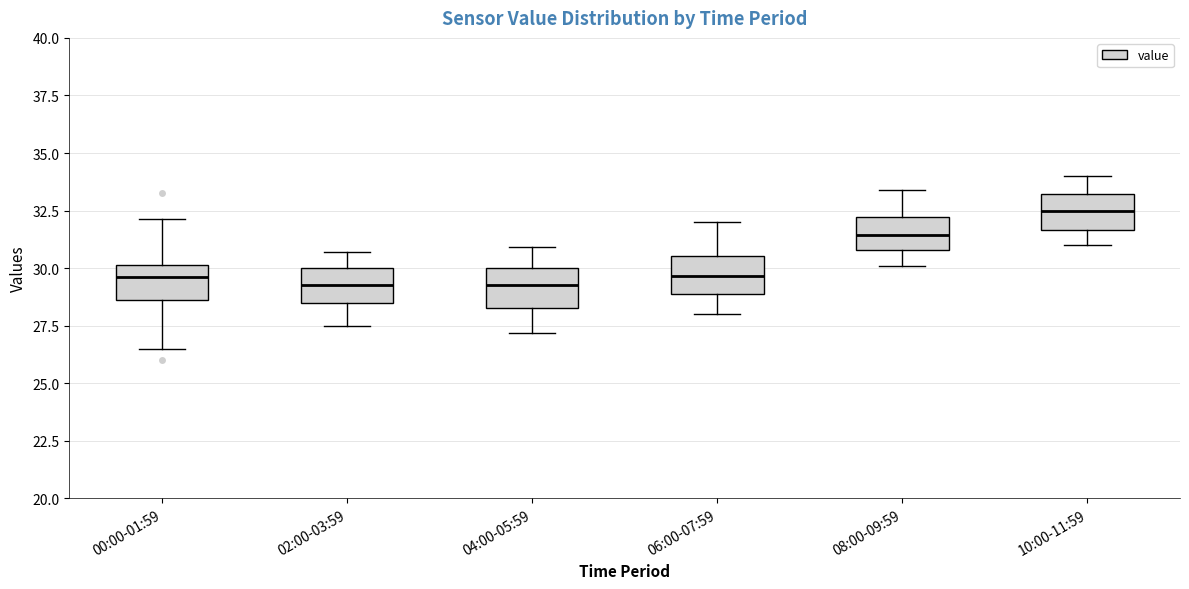

Reading left to right, read every box against the y-axis: the position of its median line, the range the box covers, and the ends of its whiskers. The values are not printed on the chart, so give them approximately, as read against the axis.

00:00-01:59: median 29.5, box 28.5 to 30.0, whiskers 26.5 to 32.0
02:00-03:59: median 29.5, box 28.5 to 30.0, whiskers 27.5 to 30.5
04:00-05:59: median 29.5, box 28.5 to 30.0, whiskers 27.0 to 31.0
06:00-07:59: median 29.5, box 29.0 to 30.5, whiskers 28.0 to 32.0
08:00-09:59: median 31.5, box 31.0 to 32.0, whiskers 30.0 to 33.5
10:00-11:59: median 32.5, box 31.5 to 33.0, whiskers 31.0 to 34.0